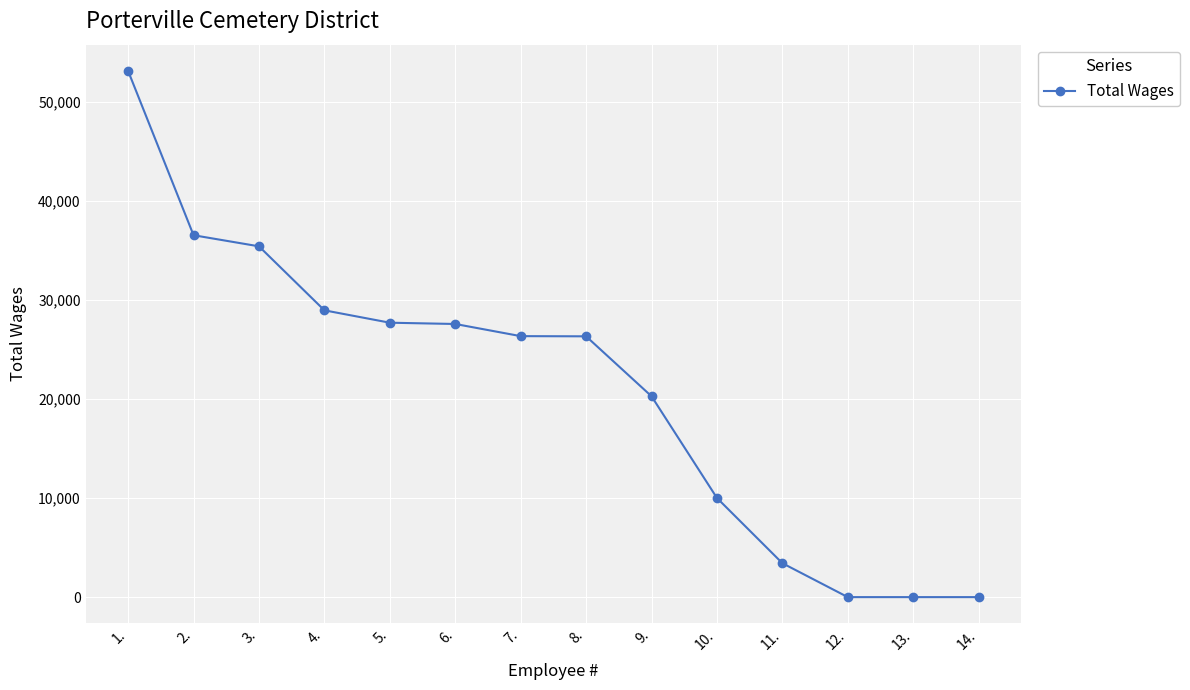

What is the label of the 5th point from the left?

5.